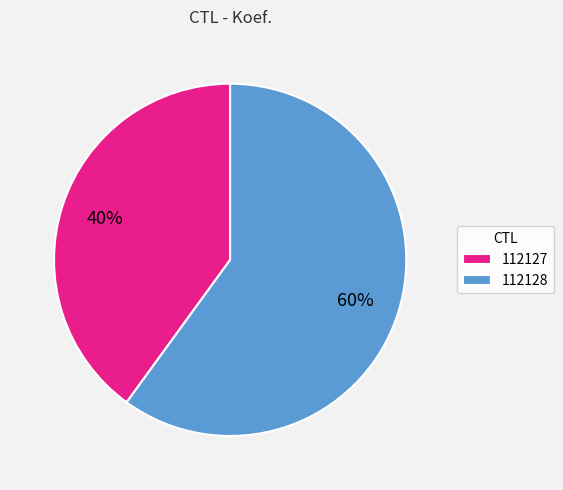

True or false: 112127 accounts for 31% of the total.

False